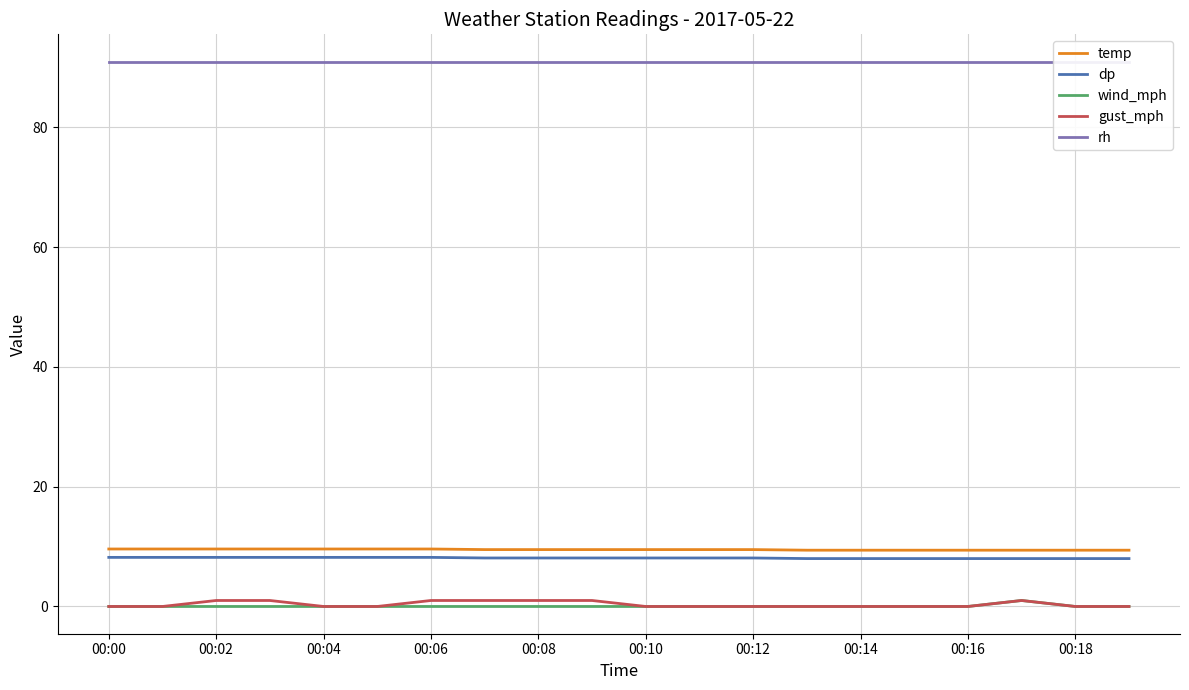

What are all the series names shown in the legend?

temp, dp, wind_mph, gust_mph, rh